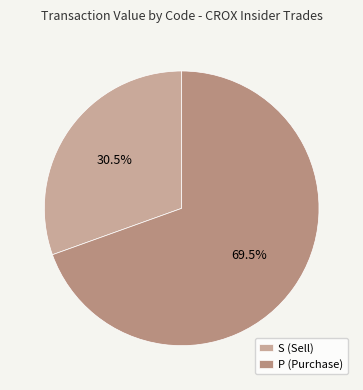

What is the smallest slice in the pie chart?

S (Sell)